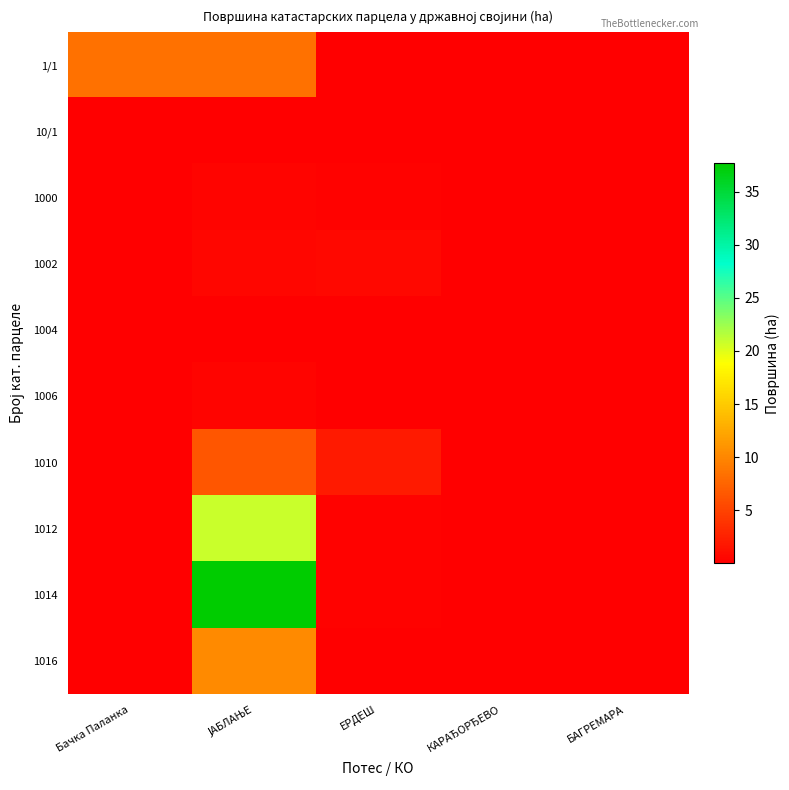

Between ЈАБЛАЊЕ and ЕРДЕШ, which series saw the biggest shift?

1014